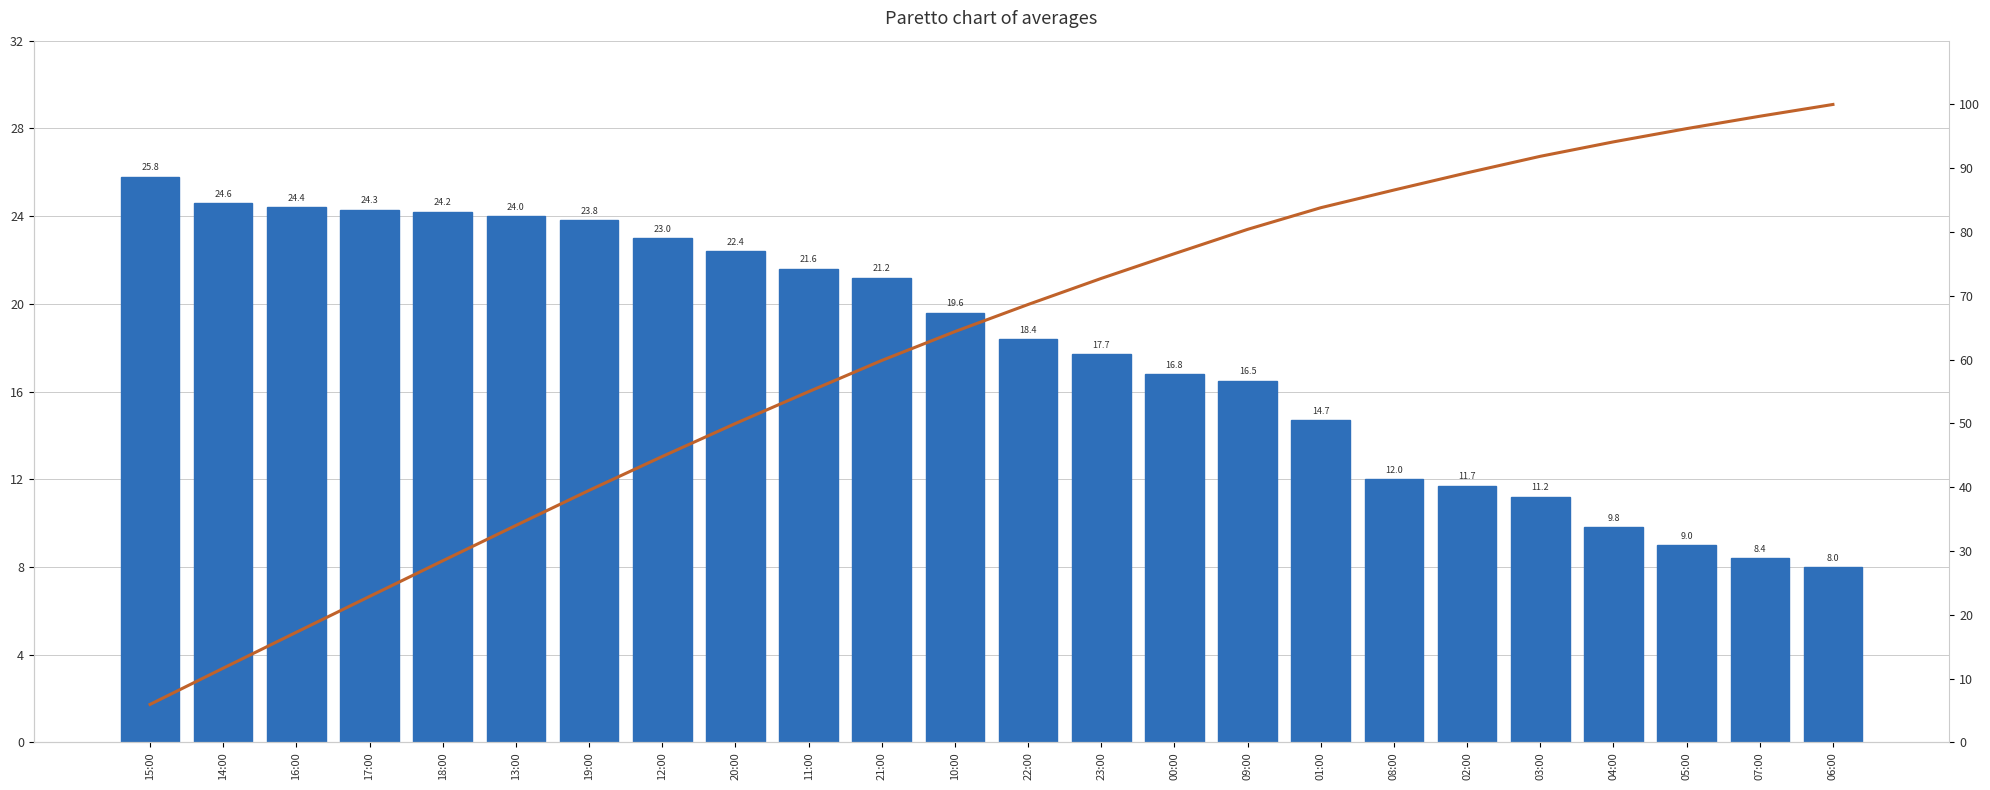

Reading left to right, what are all the values shown in this chart?

Température (°C): 15:00=25.8	14:00=24.6	16:00=24.4	17:00=24.3	18:00=24.2	13:00=24.0	19:00=23.8	12:00=23.0	20:00=22.4	11:00=21.6	21:00=21.2	10:00=19.6	22:00=18.4	23:00=17.7	00:00=16.8	09:00=16.5	01:00=14.7	08:00=12.0	02:00=11.7	03:00=11.2	04:00=9.8	05:00=9.0	07:00=8.4	06:00=8.0
Cumulative %: 15:00=6.0	14:00=11.6	16:00=17.3	17:00=22.9	18:00=28.5	13:00=34.0	19:00=39.5	12:00=44.8	20:00=50.0	11:00=55.0	21:00=59.9	10:00=64.4	22:00=68.6	23:00=72.7	00:00=76.6	09:00=80.4	01:00=83.8	08:00=86.6	02:00=89.3	03:00=91.9	04:00=94.1	05:00=96.2	07:00=98.2	06:00=100.0